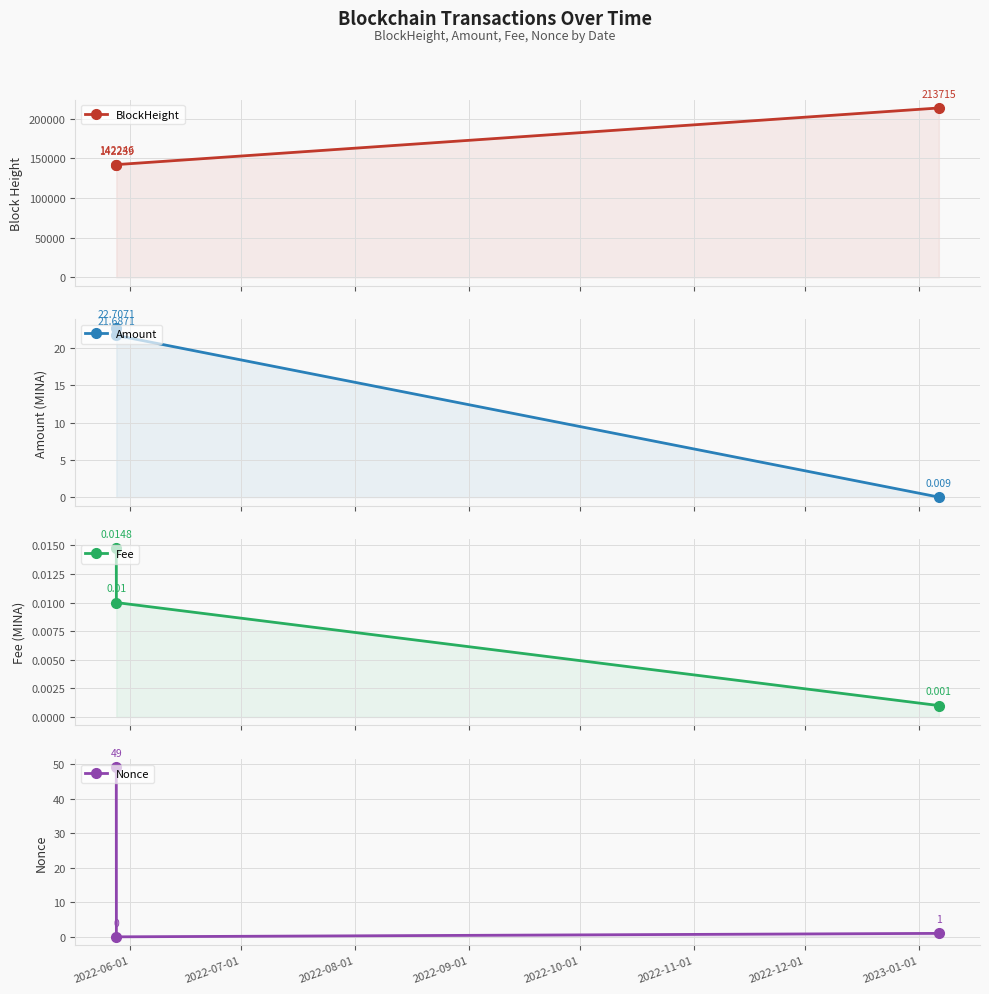

Reading right to left, what are all the values shown in this chart?

BlockHeight: 213715.0	142246.0	142239.0
Amount: 0.0	21.7	22.7
Fee: 0.0	0.0	0.0
Nonce: 1.0	0.0	49.0